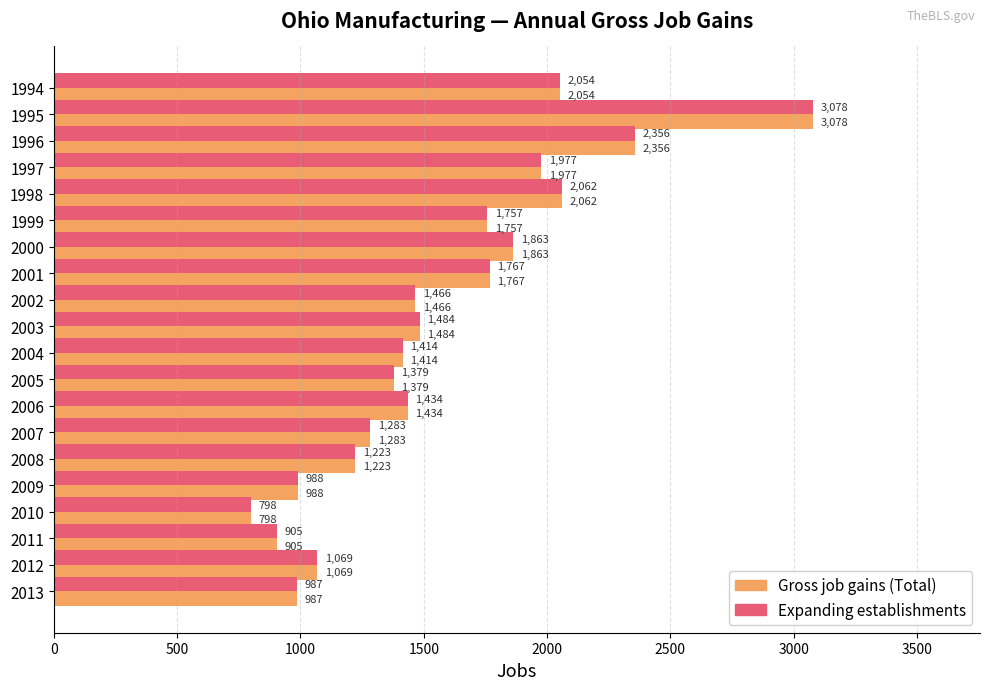

What is the approximate value of Expanding establishments at 2006, to the nearest 50?

1450